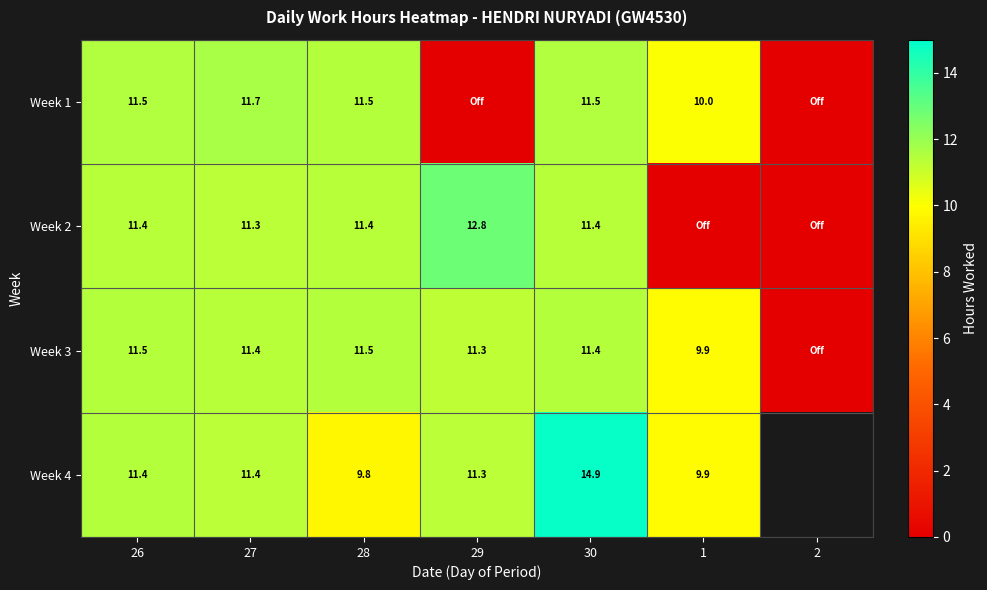

Is the value of Week 3 at 28 greater than the value of Week 2 at 29?

No